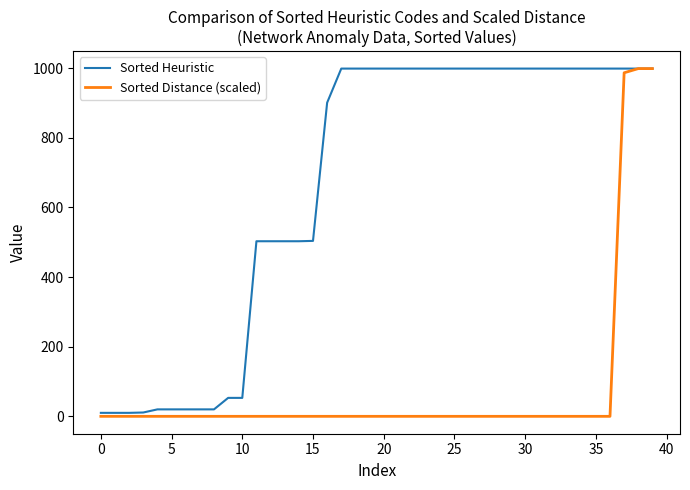

What is the greatest value displayed?

999.0